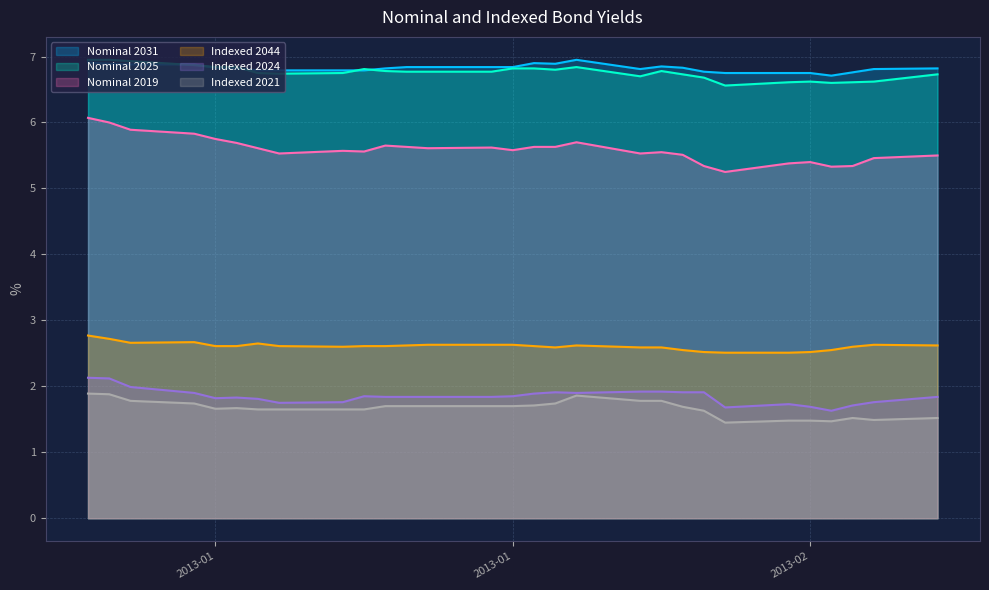

At which category is the sum across all series the highest?

2013-01-02